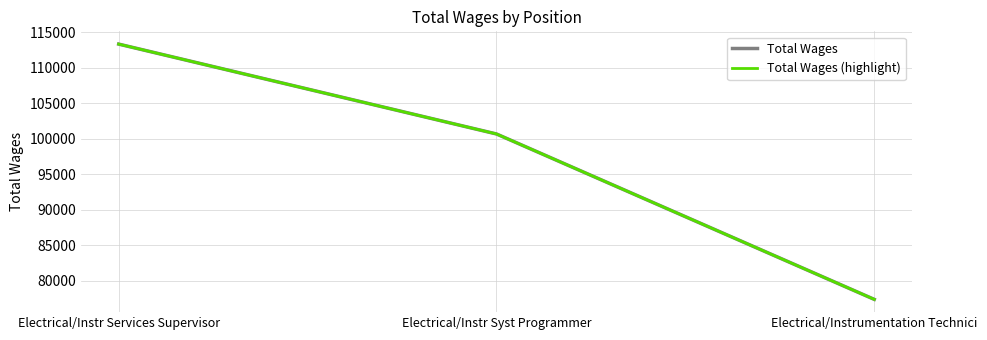

Which series changed the most between Electrical/Instr Syst Programmer and Electrical/Instrumentation Technici?

Total Wages